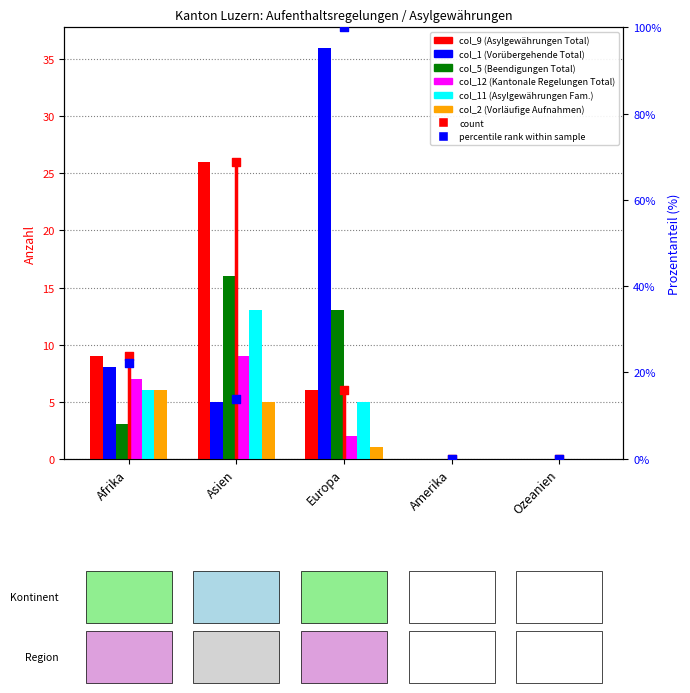

What are all the series names shown in the legend?

col_9 (Asylgewährungen Total), col_1 (Vorübergehende Total), col_5 (Beendigungen Total), col_12 (Kantonale Regelungen Total), col_11 (Asylgewährungen Fam.), col_2 (Vorläufige Aufnahmen)